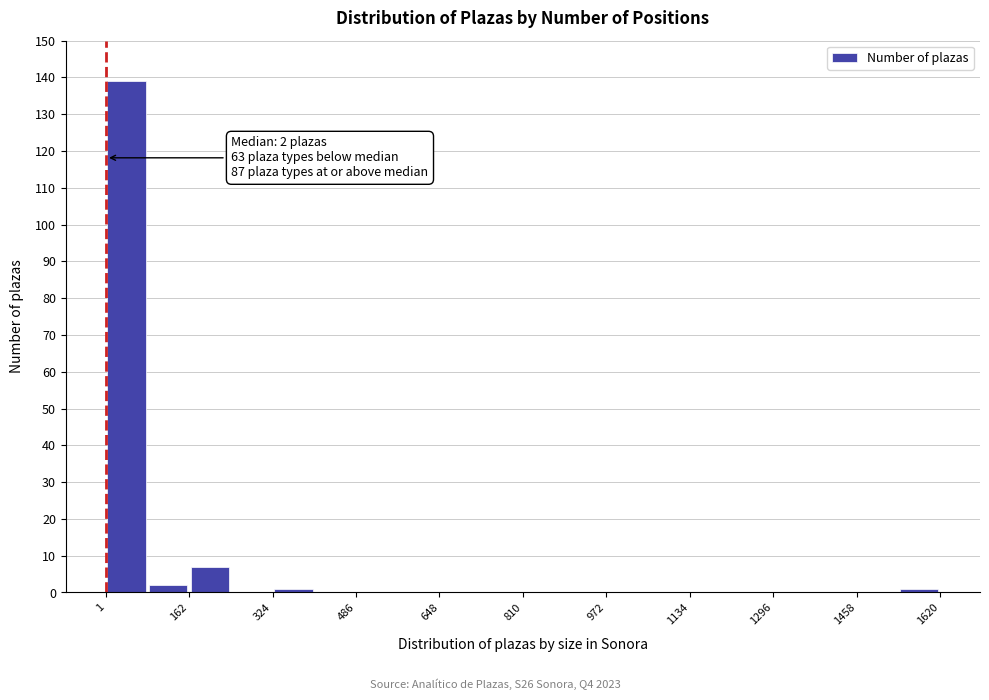

Over which range of the x-axis is the bar tallest?

0 to 80